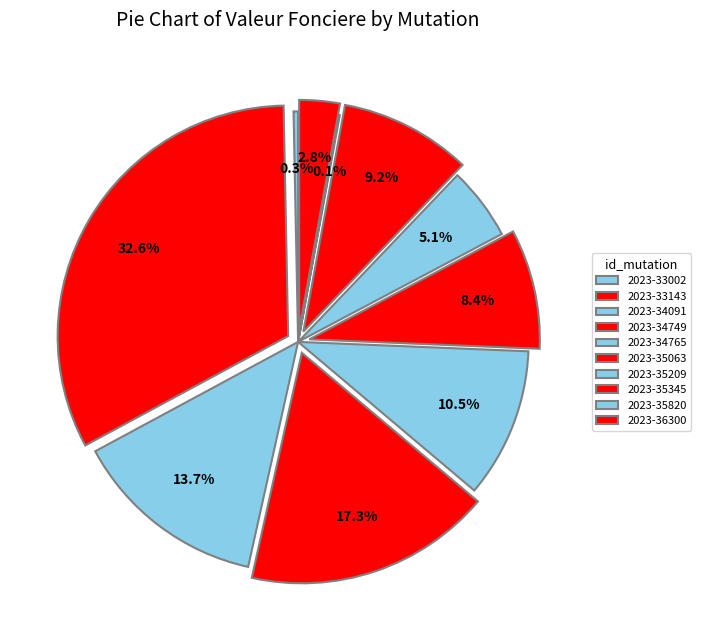

Which has a higher value, 2023-35820 or 2023-35209?

2023-35209